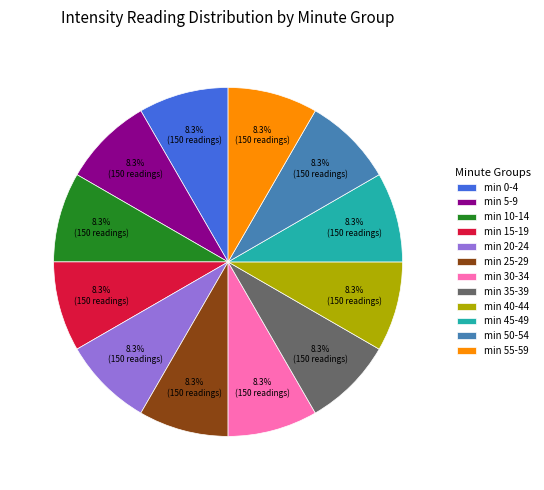

To the nearest percent, what is the difference between the largest and smallest slice percentages?

0%